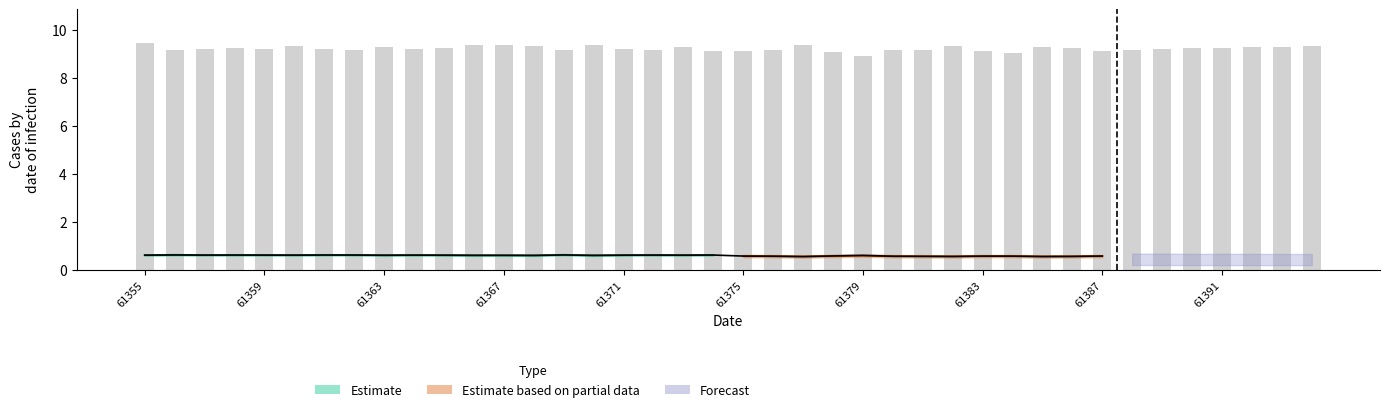

What is the value of the 1st bar from the left?

9.4